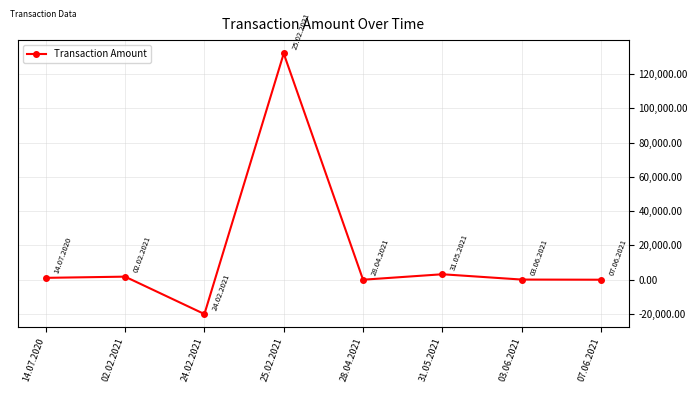

Does the chart display data point markers on the line(s)?

Yes